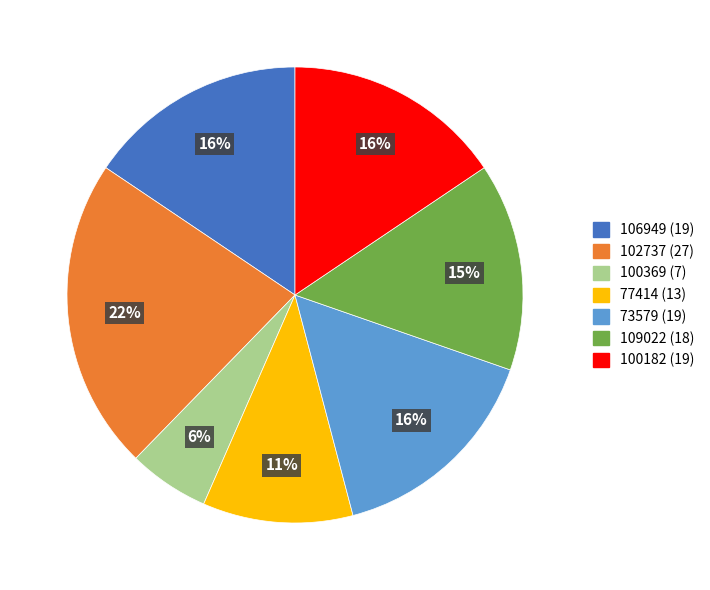

What is the smallest slice in the pie chart?

100369